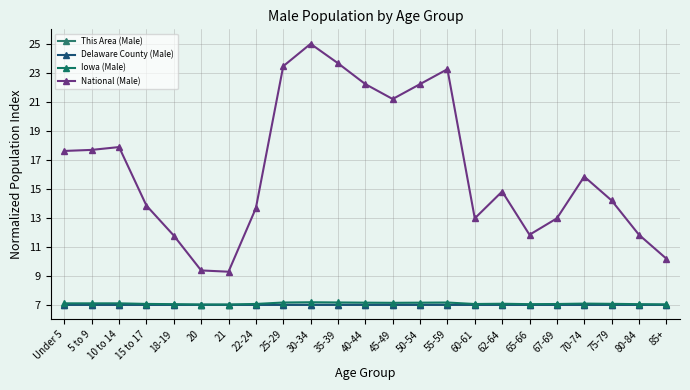

At which category does Iowa (Male) reach its first local valley?

5 to 9